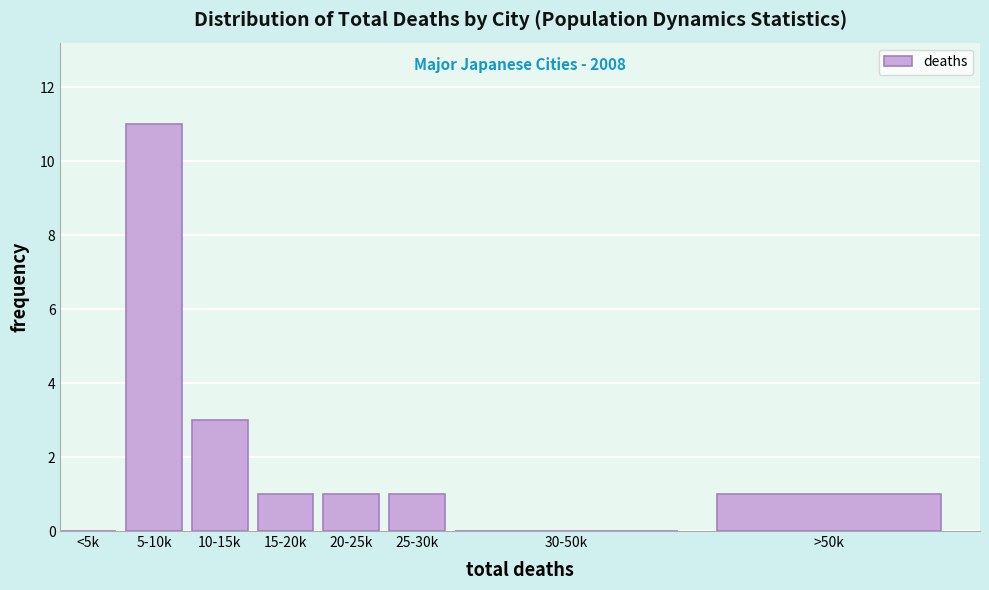

Reading left to right, list all the values displayed in this chart.

<5k=0	5-10k=11	10-15k=3	15-20k=1	20-25k=1	25-30k=1	30-50k=0	>50k=1